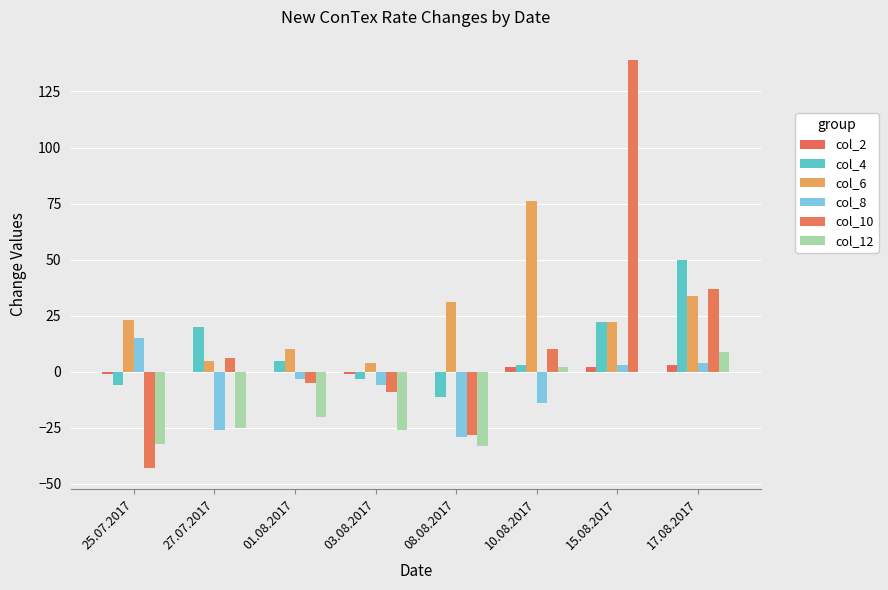

Is the value of col_6 at 10.08.2017 greater than the value of col_4 at 01.08.2017?

Yes